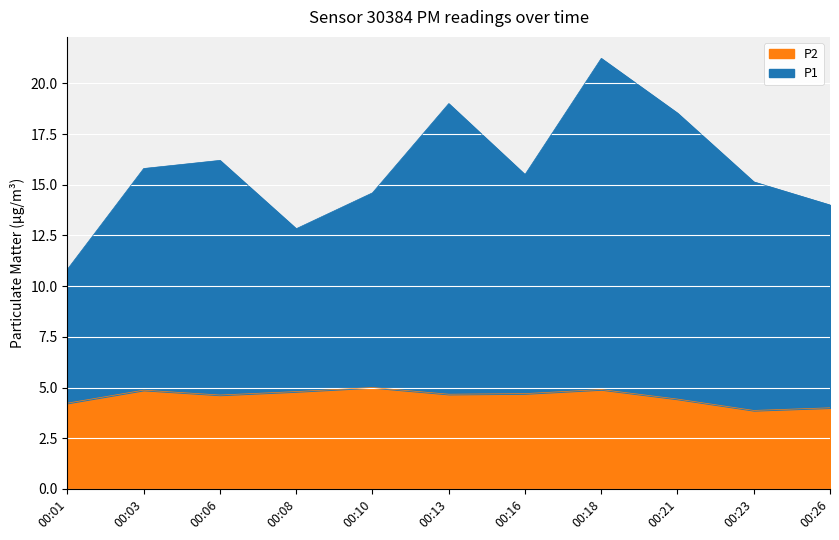

True or false: P1 has a value of 14.0 at 00:26.

True